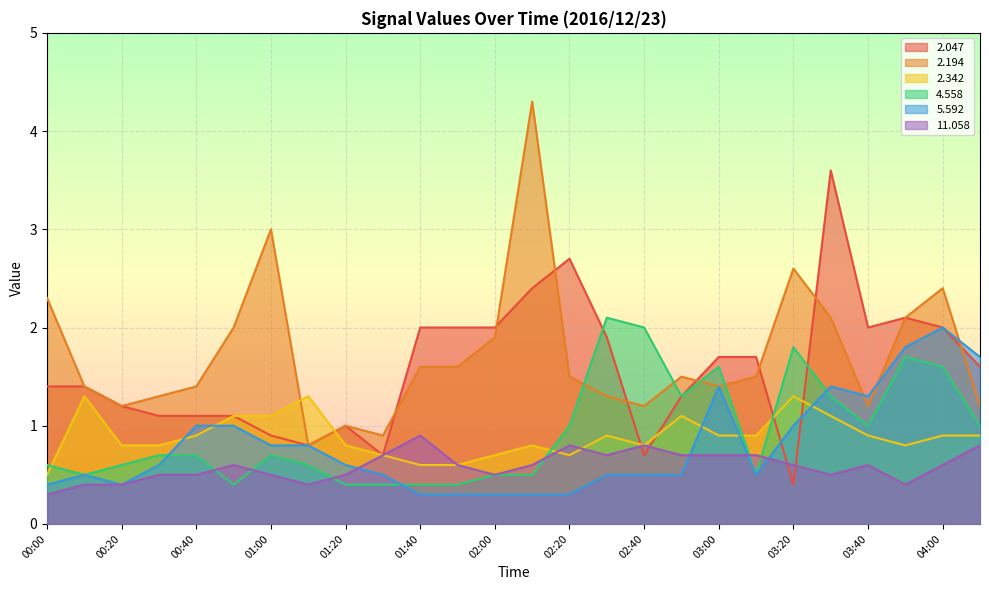

True or false:   2.342 has more than 2 points higher than both neighbors.

True